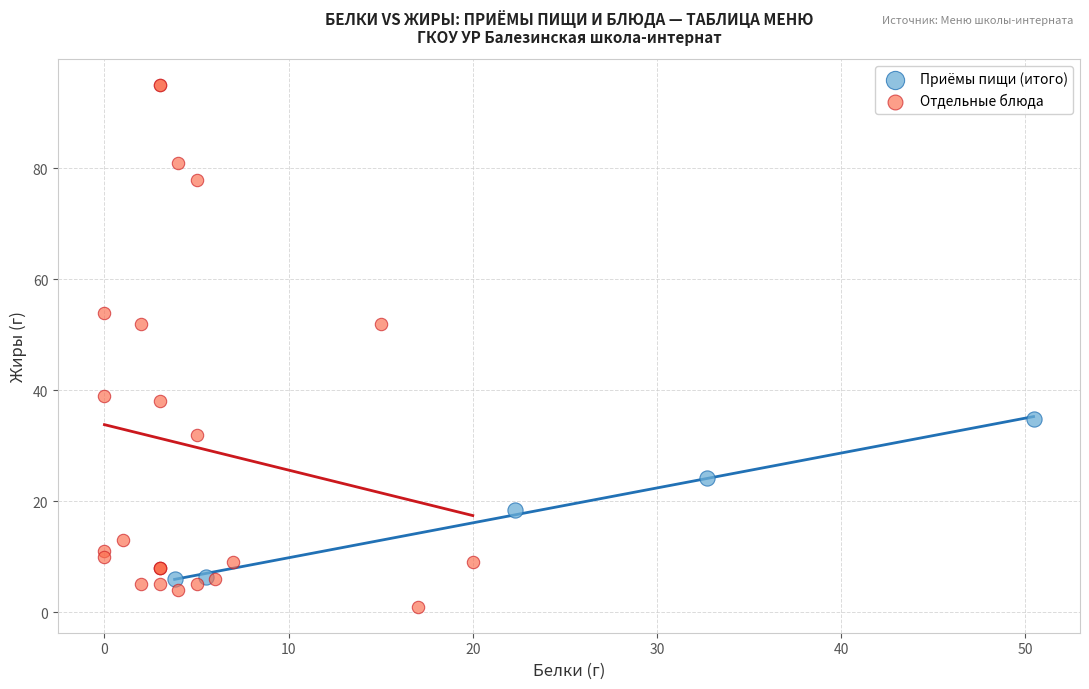

Which series contains the lowest Y value?

Отдельные блюда